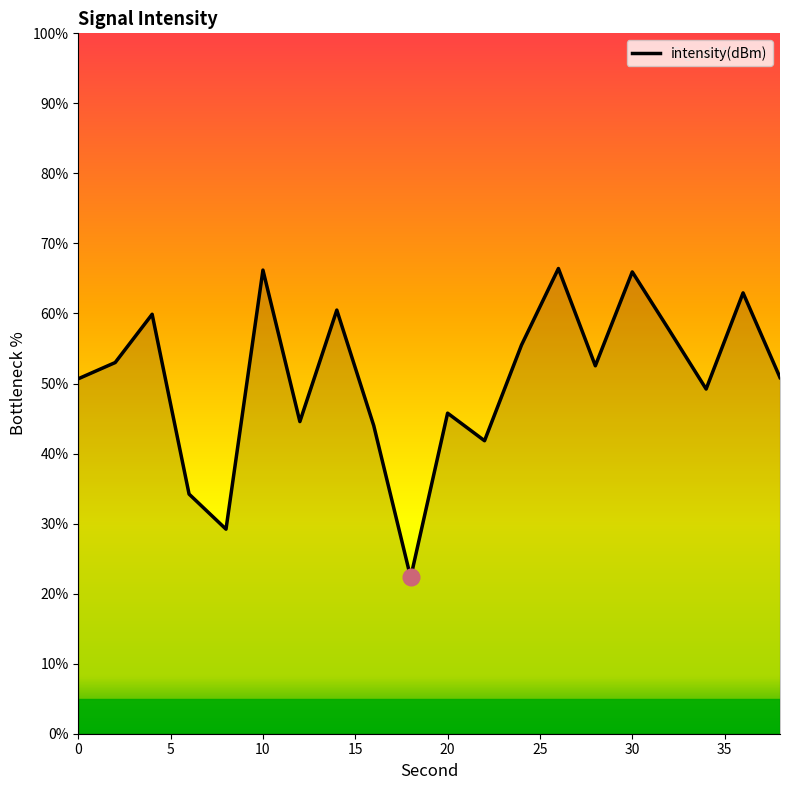

How many values are below 52?

10